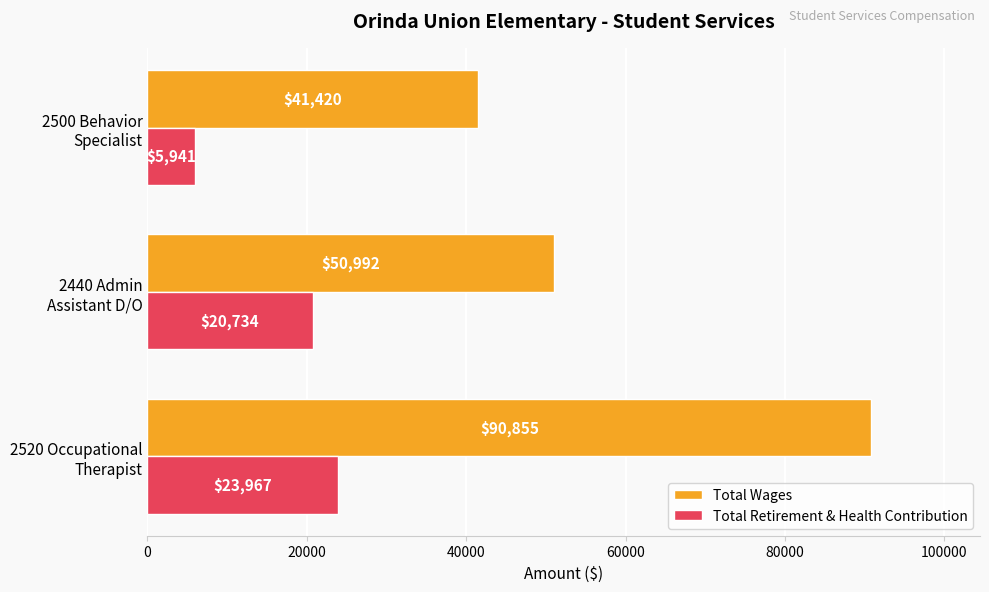

How many distinct data groups are displayed?

2